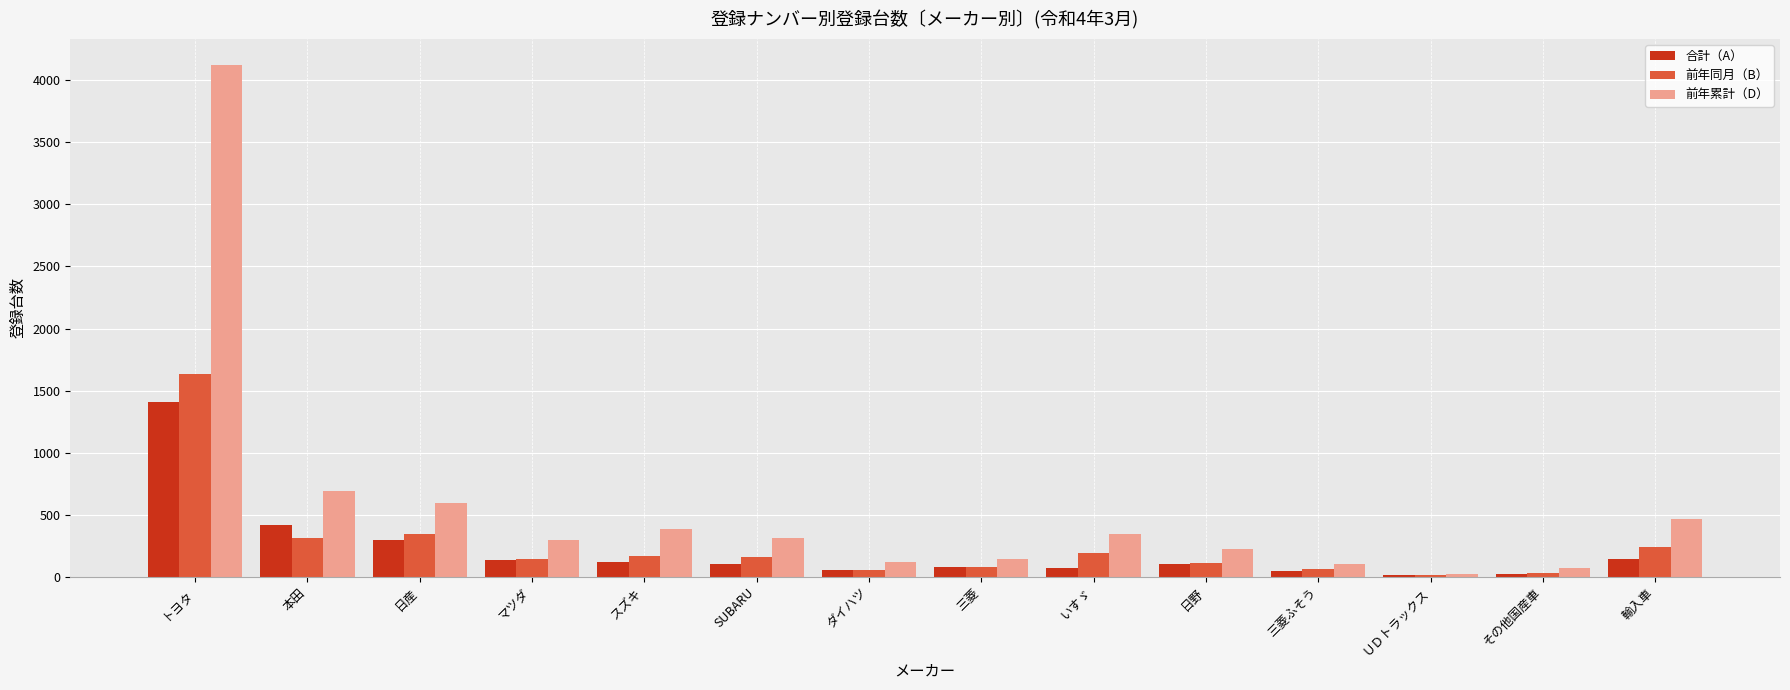

The 合計（A） series shows 144 at 輸入車. True or false?

True